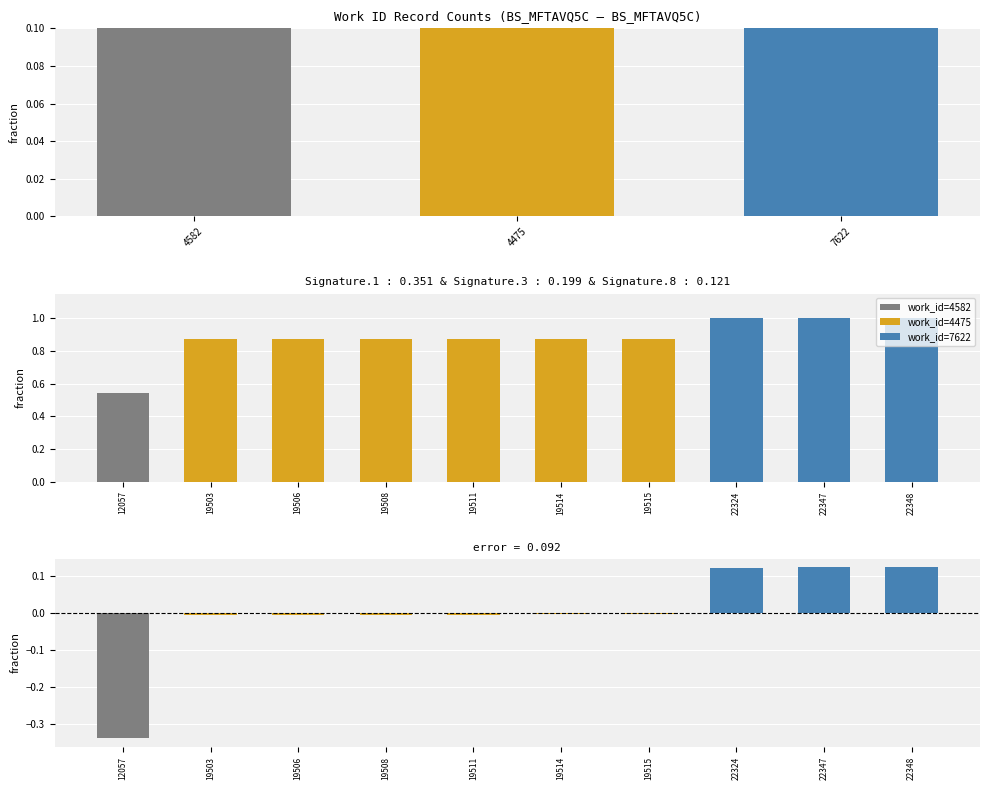

What is the label of the 2nd bar from the left?

4475